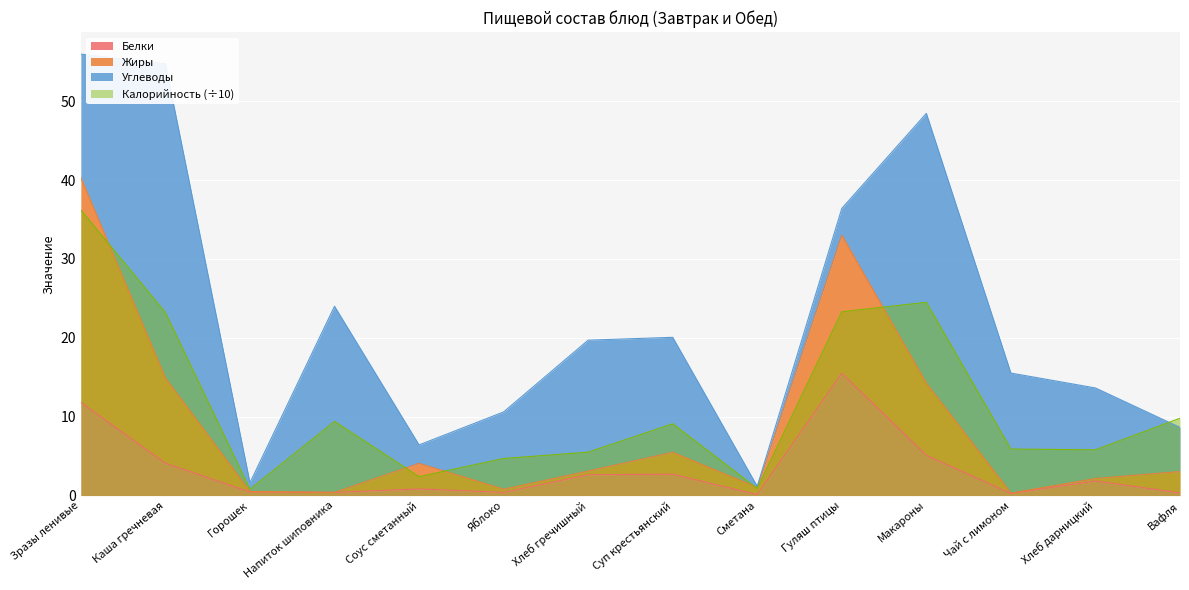

What is the difference between the maximum and second lowest values in the Калорийность series?

35.3